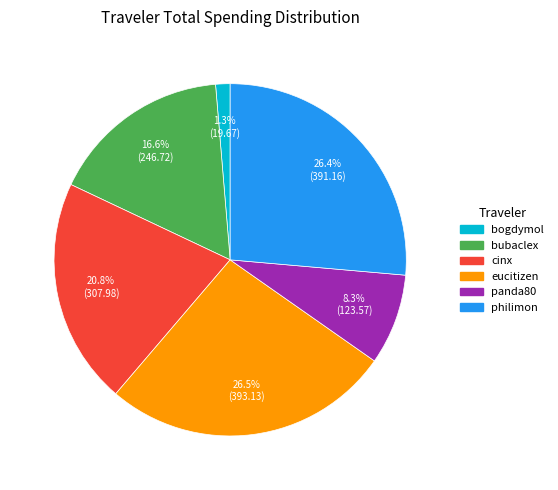

How many segments does this pie chart have?

6